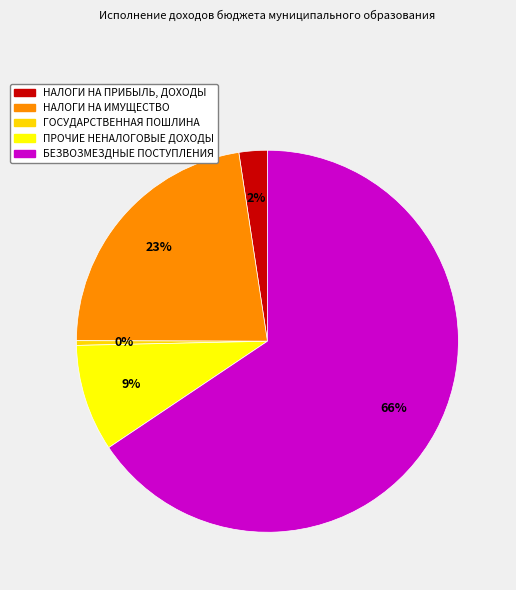

How many slices are in this pie chart?

5